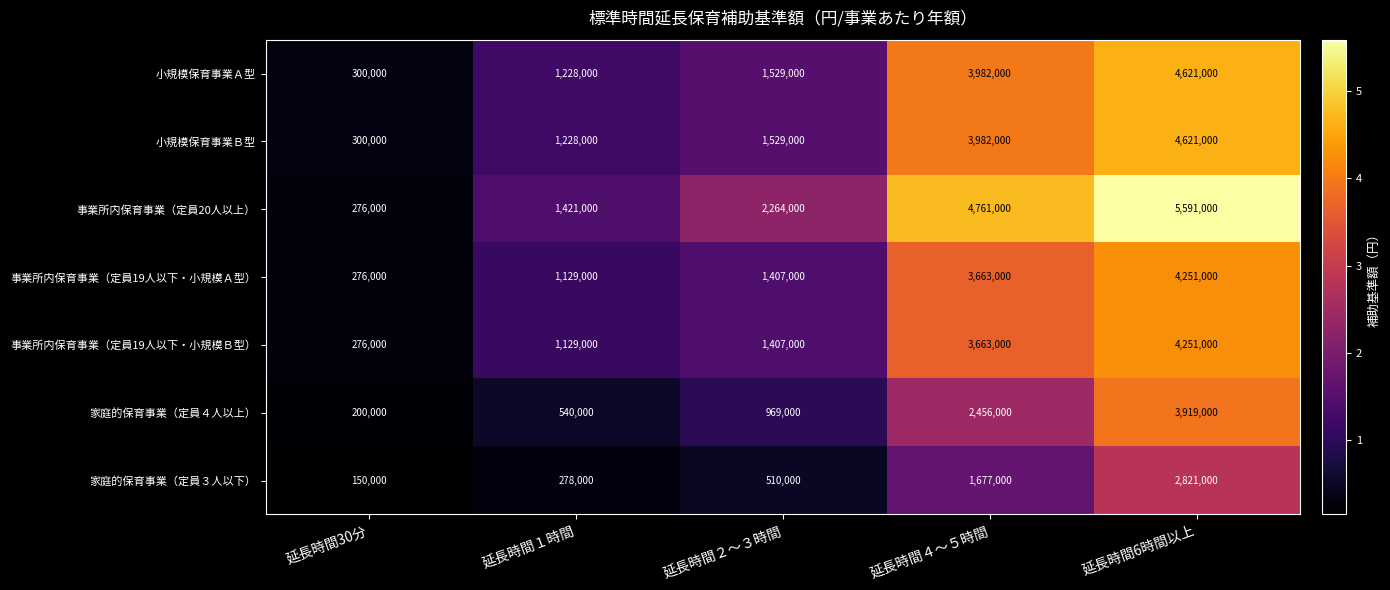

What is the difference between the maximum and minimum values in the 小規模保育事業Ａ型 series?

4321000